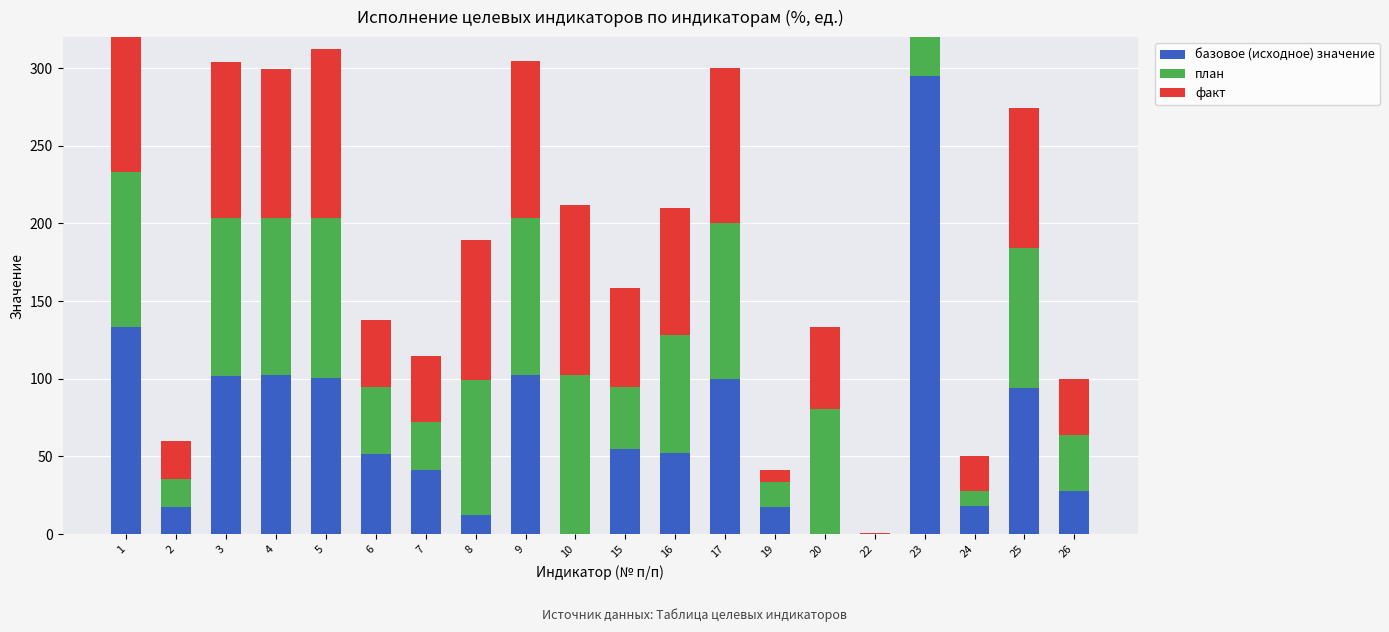

What is the average value of the план series?

66.9